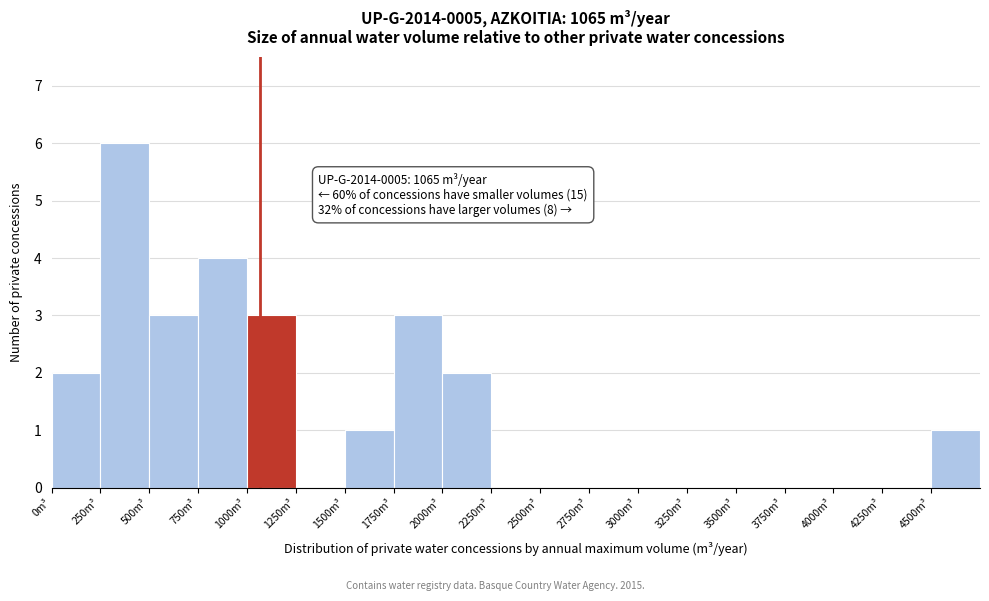

Which range on the x-axis has the tallest bar?

250 to 500